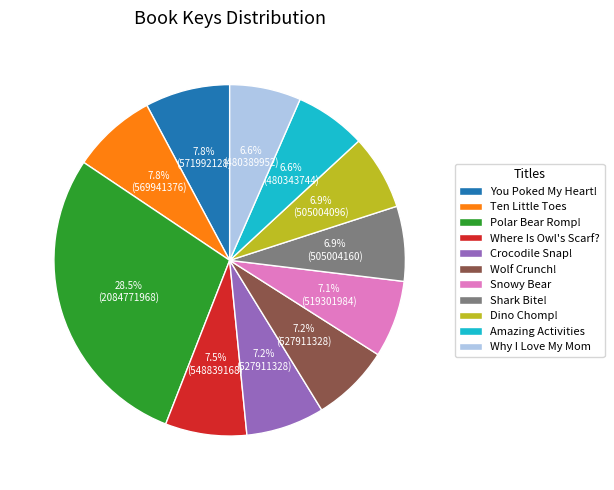

To the nearest percent, what portion does Why I Love My Mom represent?

7%